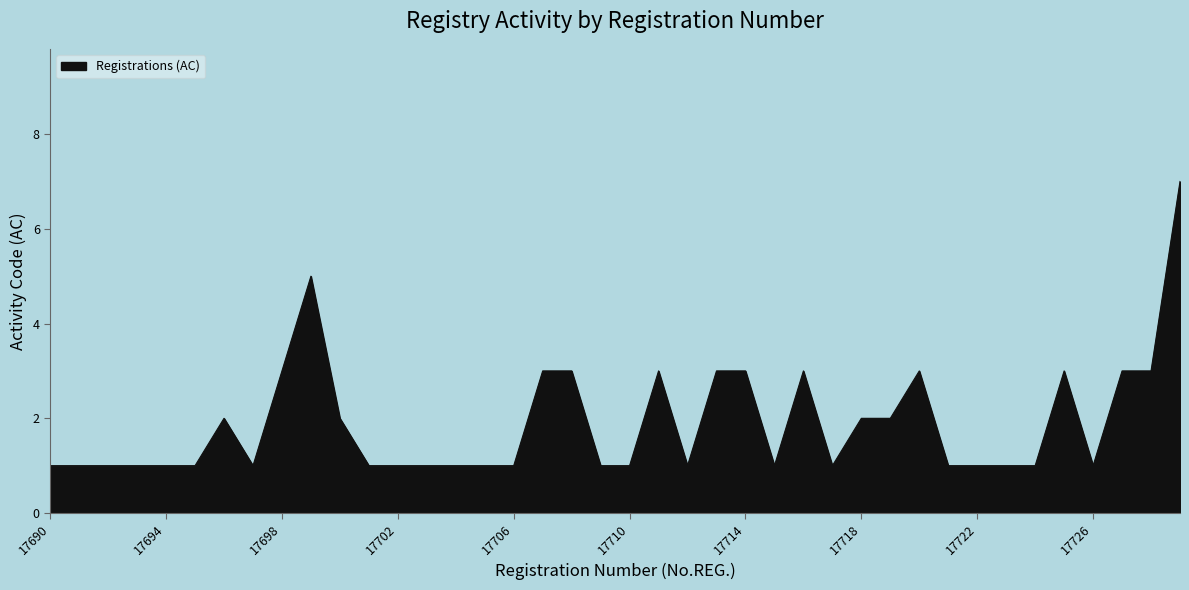

What is the greatest value displayed?

7